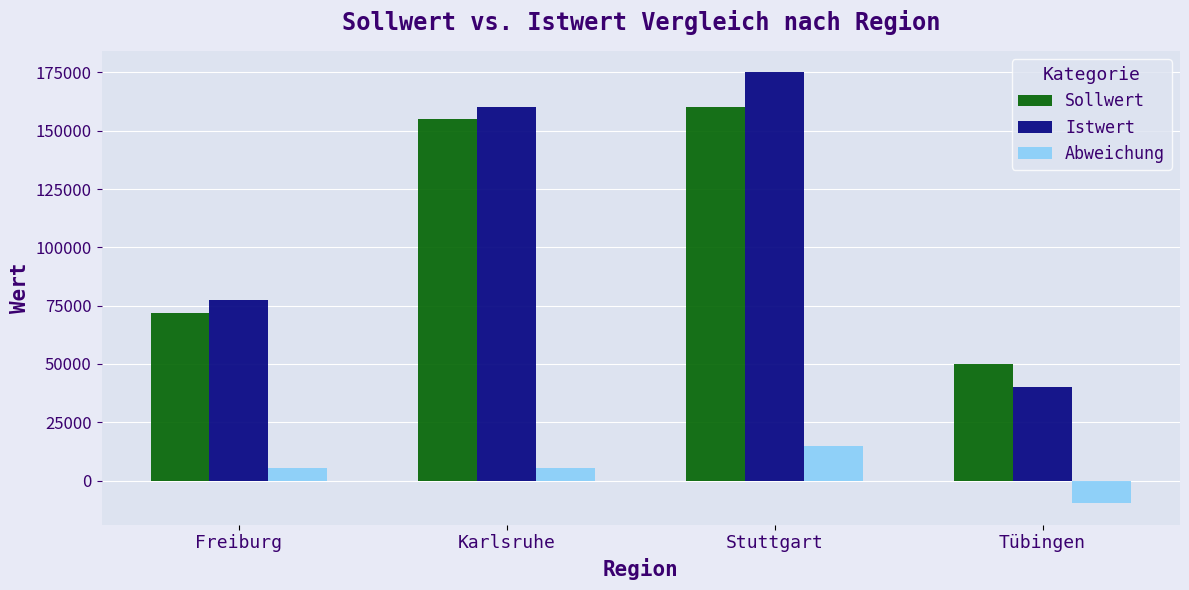

The value of Sollwert at Tübingen is 20433. True or false?

False